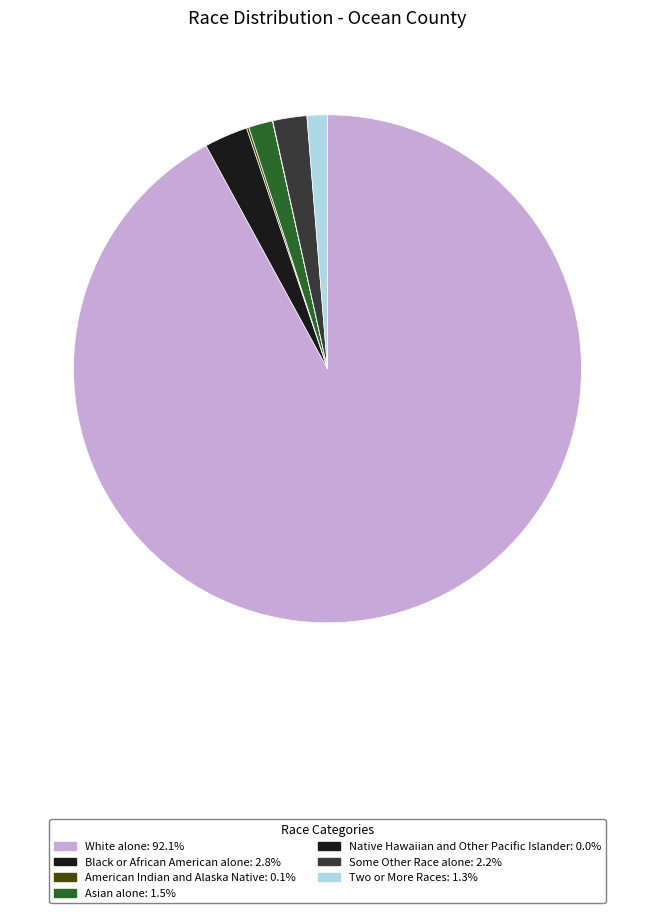

The American Indian and Alaska Native slice represents 0% of the pie. True or false?

True